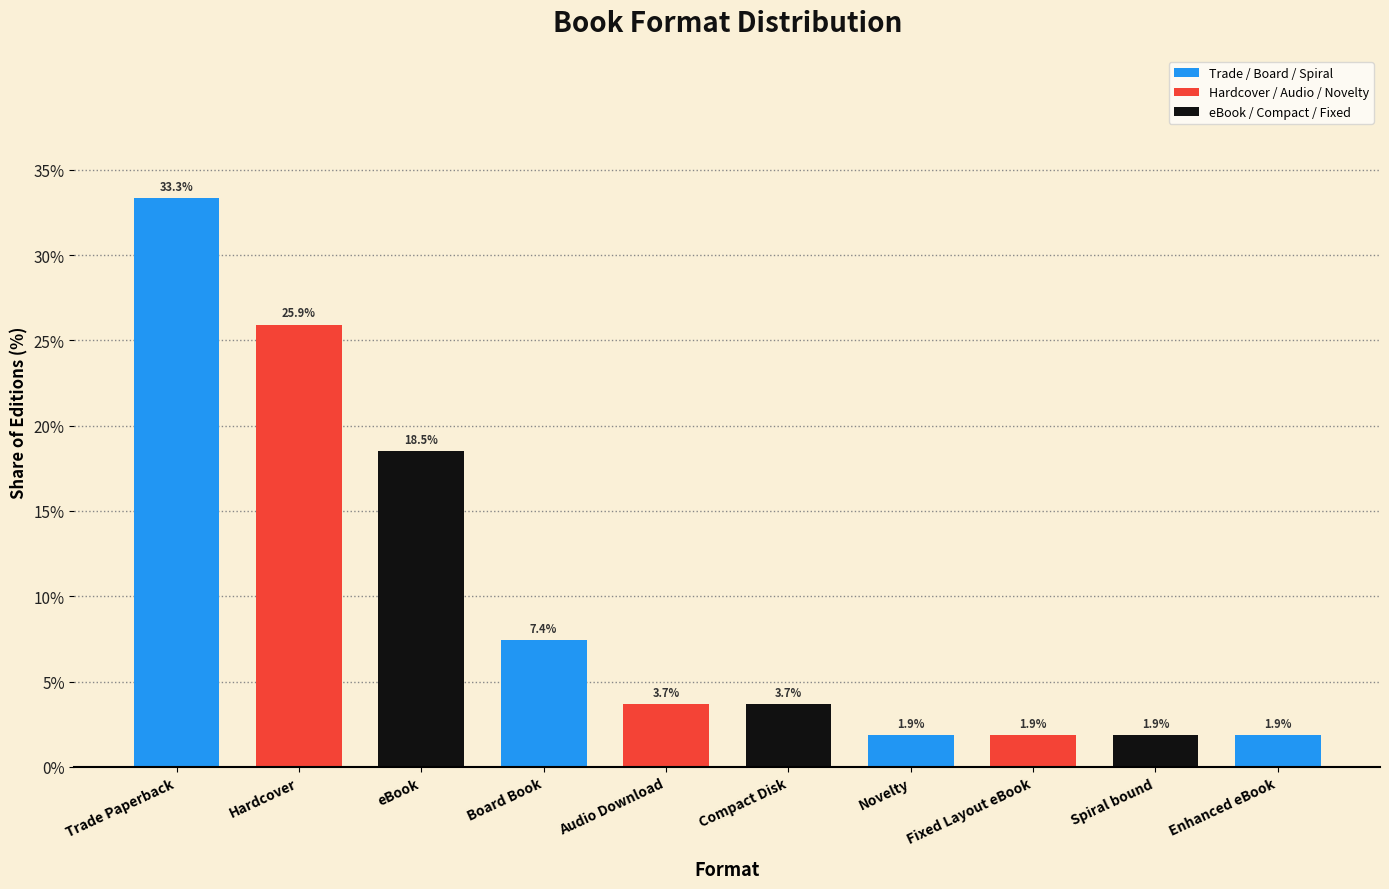

What is the label of the 10th bar from the left?

Enhanced eBook